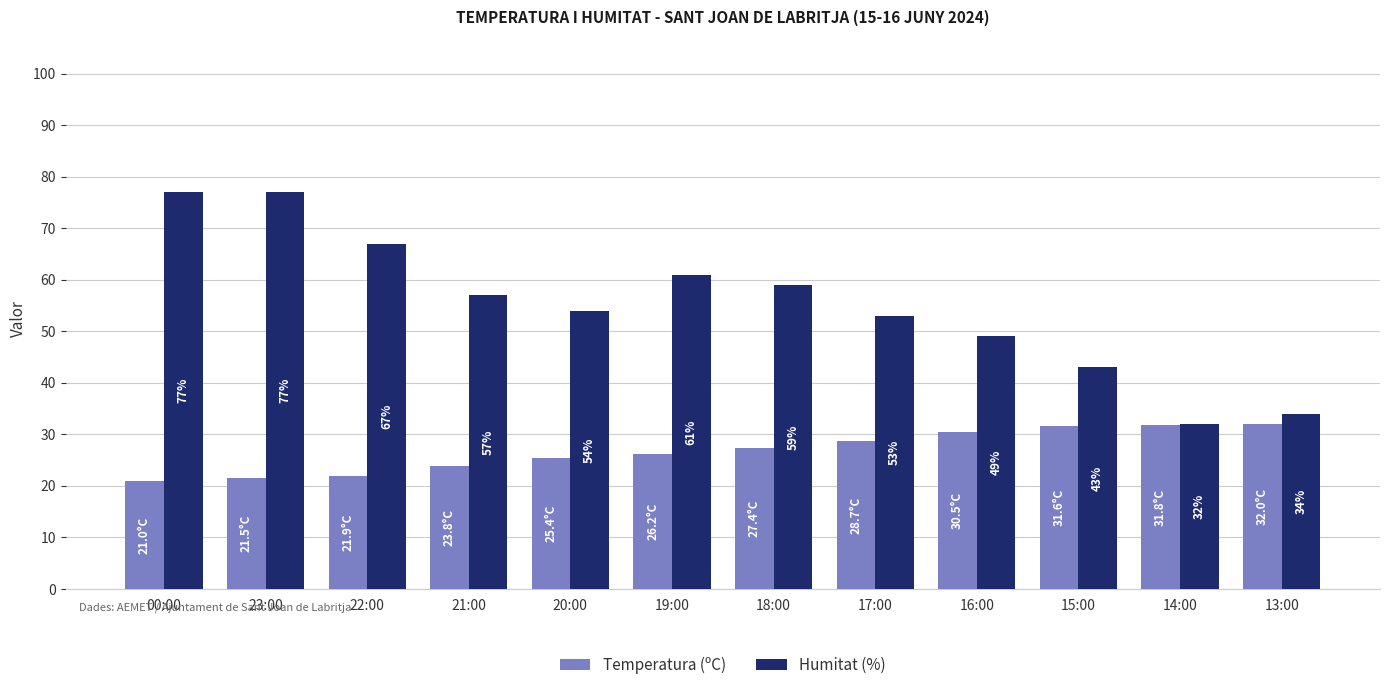

At 18:00, list the series in order from largest to smallest.

Humitat (%), Temperatura (ºC)